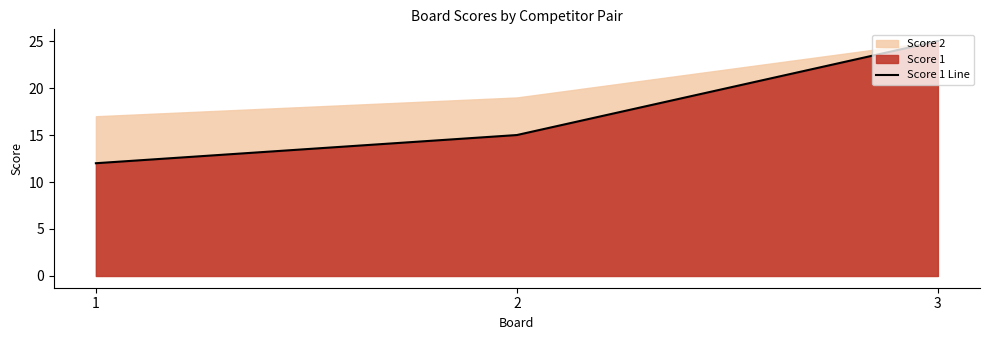

At which label is the value closest to 18?

2